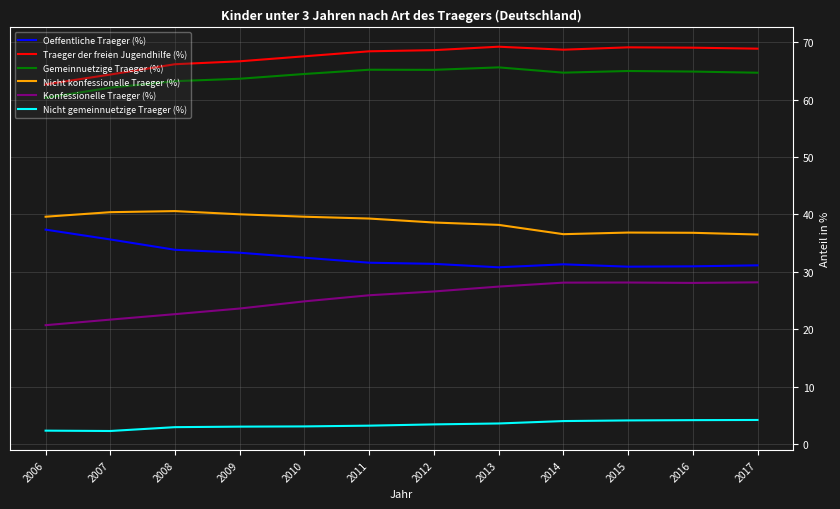

Is it true that Traeger der freien Jugendhilfe (%) equals 64.4 at 2007?

True